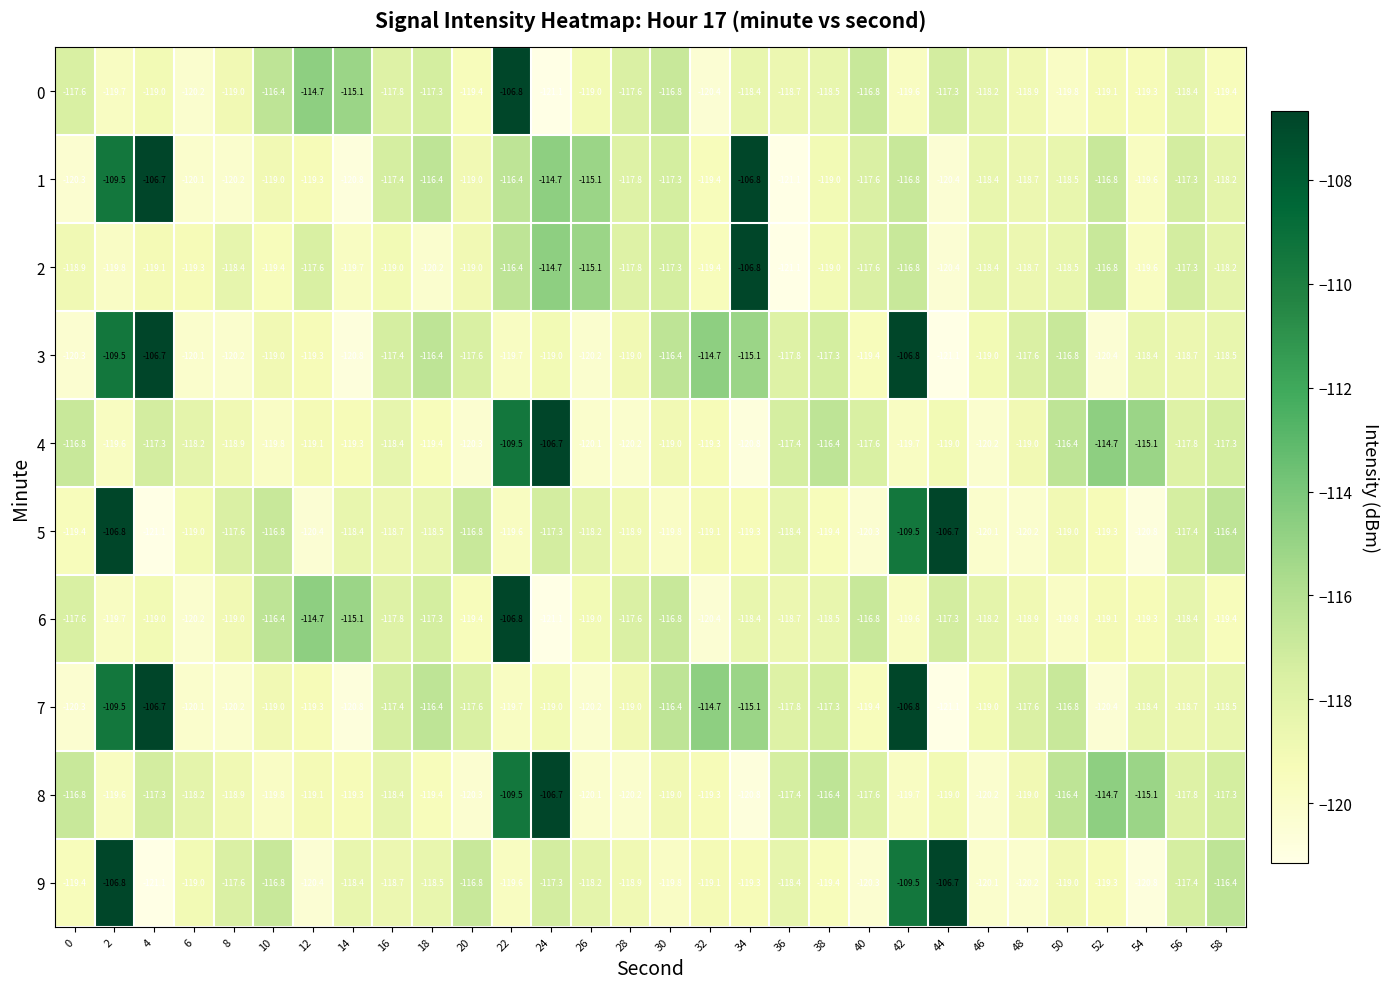

Which series has the largest total across all categories?

1